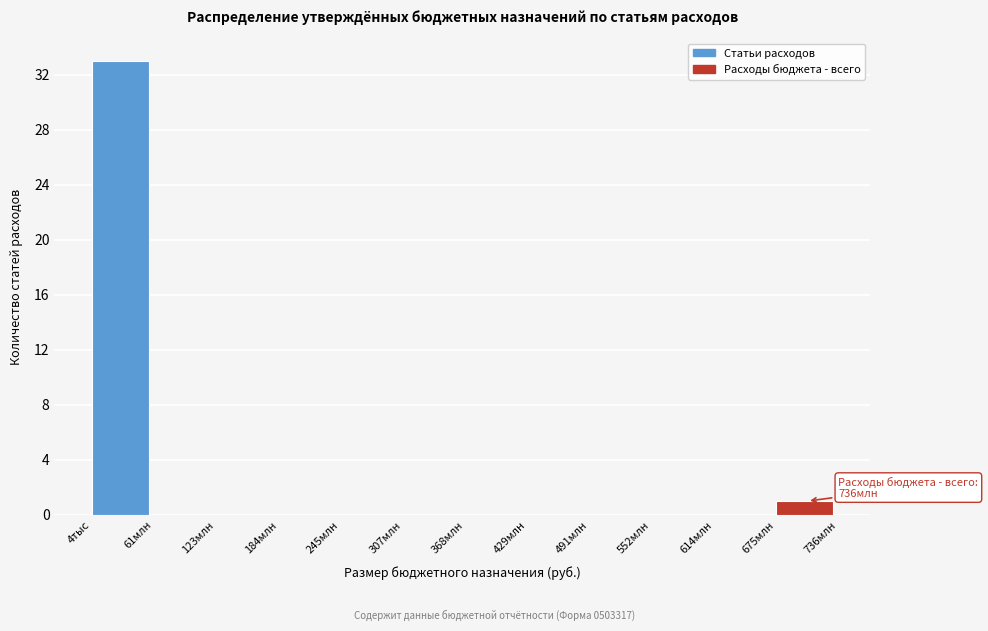

Reading right to left, extract all data points from this chart.

675млн=1	614млн=0	552млн=0	491млн=0	429млн=0	368млн=0	307млн=0	245млн=0	184млн=0	123млн=0	61млн=0	4тыс=33